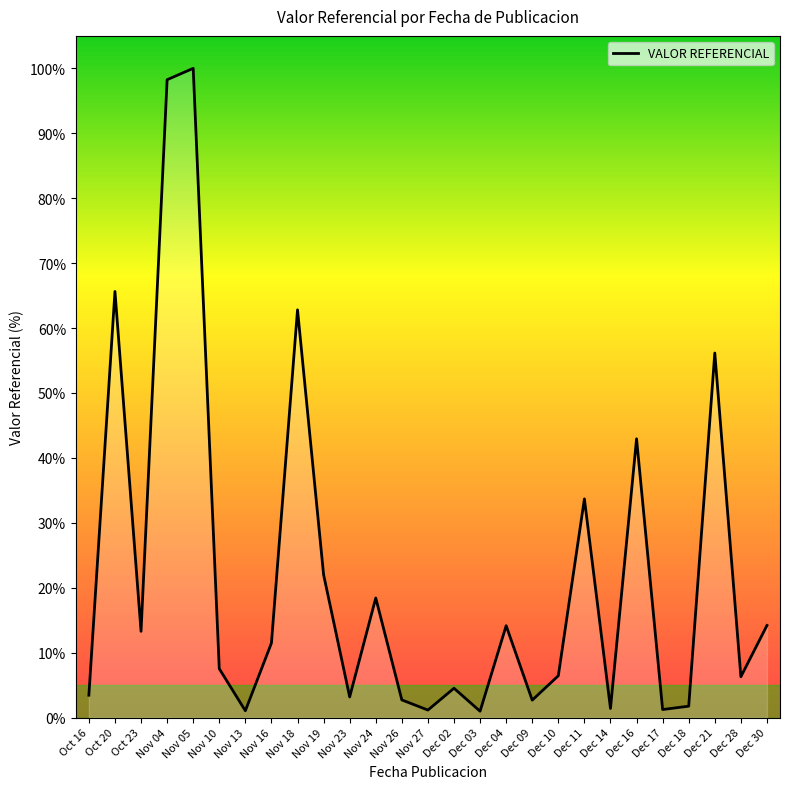

How many values exceed 7?

14